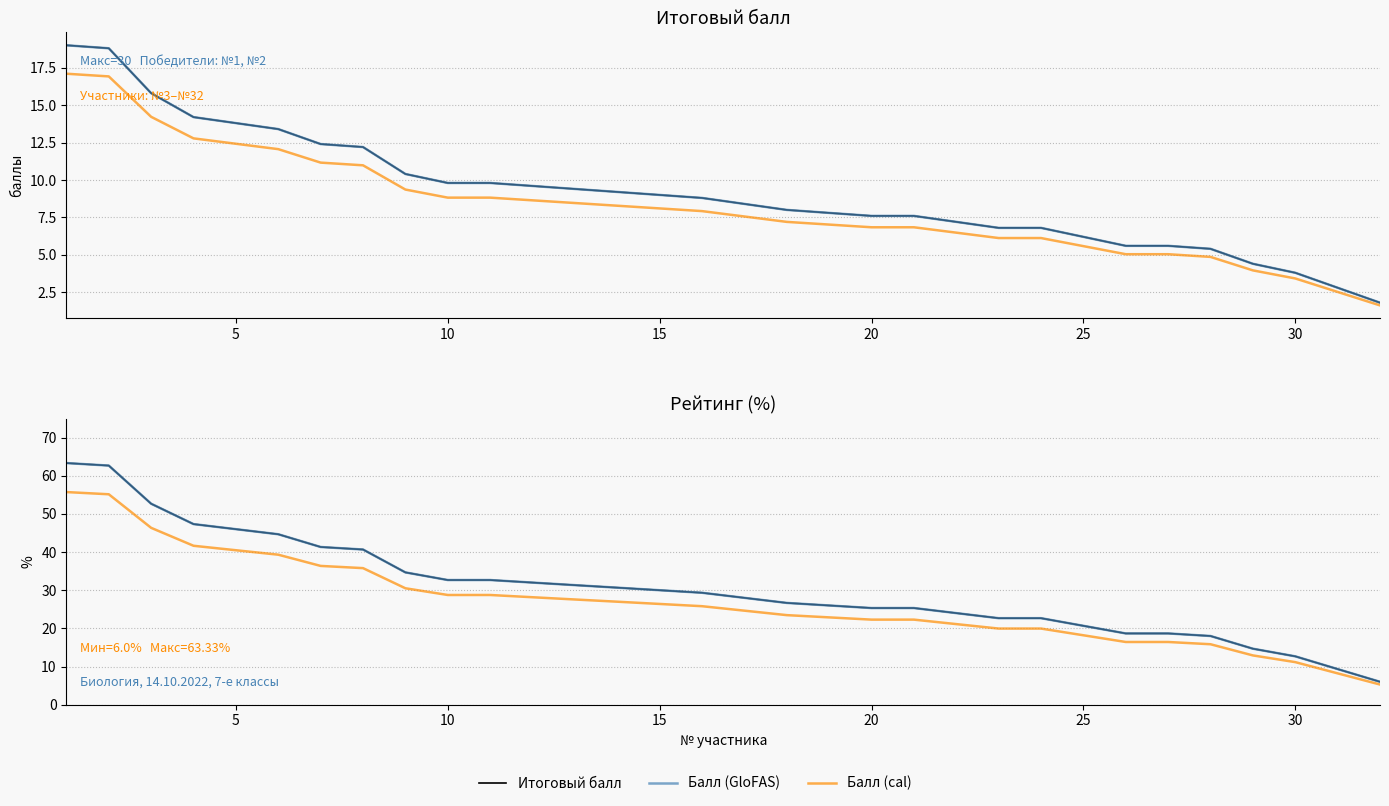

How many data points does each series have?

32